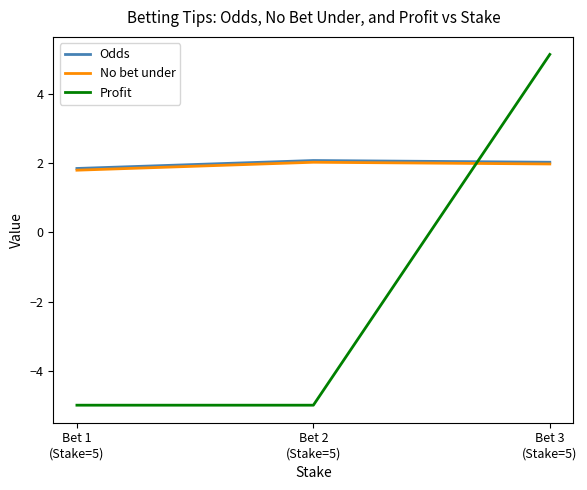

Which series has the widest spread of values?

Profit